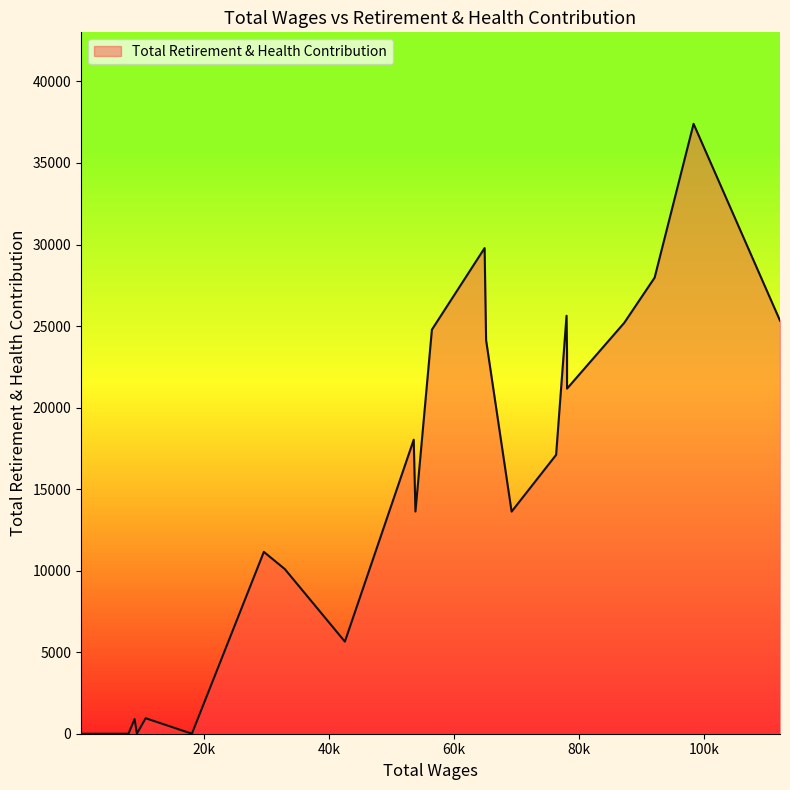

What is the difference between the maximum and minimum values?

37401